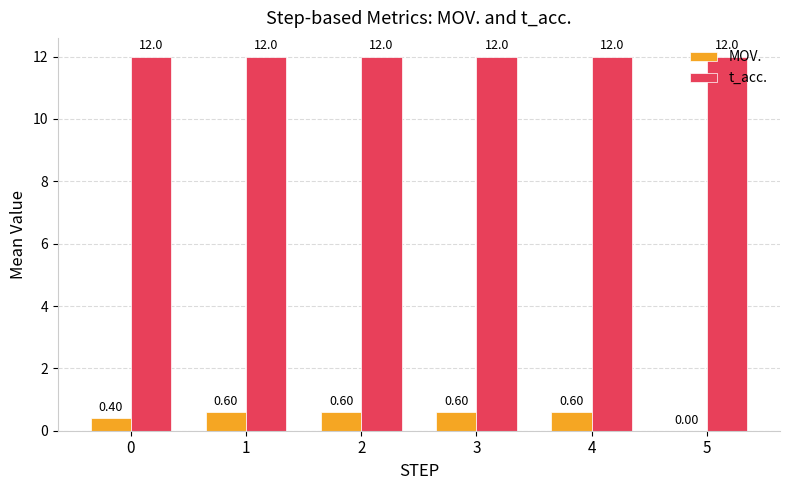

Which series changed the most between 0 and 1?

MOV.